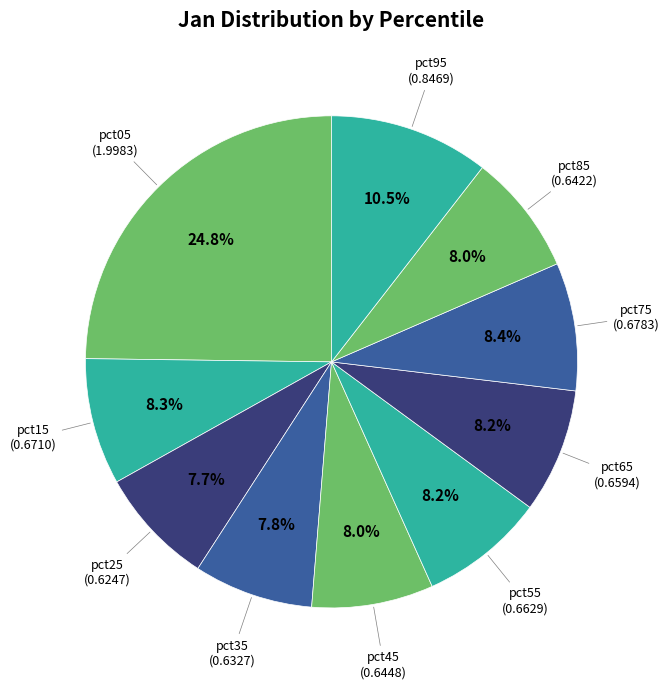

How many slices are in this pie chart?

10